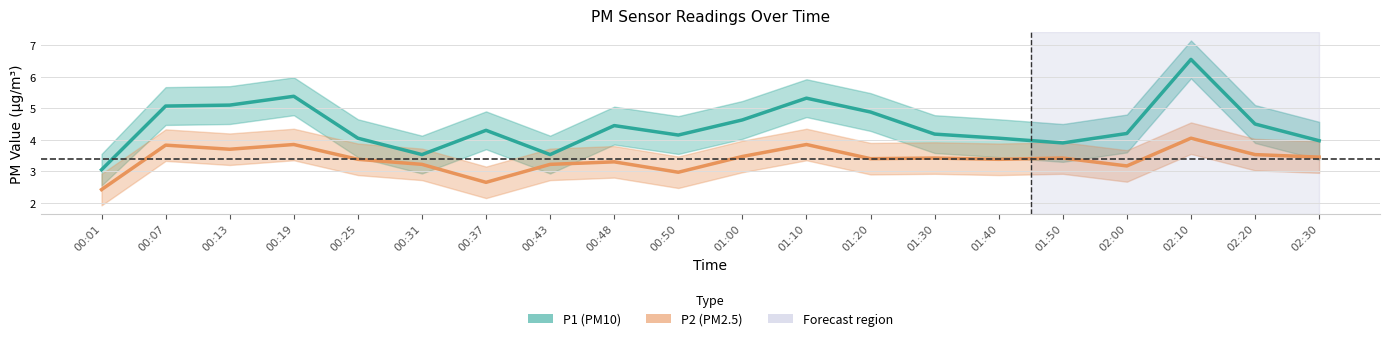

How many lines are shown in the chart?

2